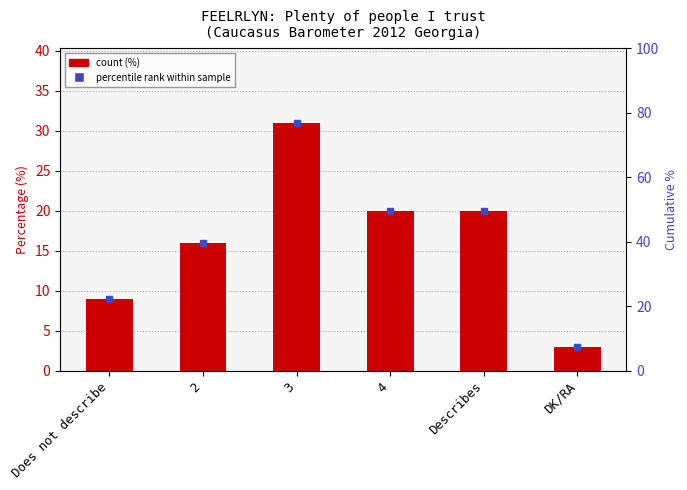

The chart shows a value of 3 at DK/RA. True or false?

True